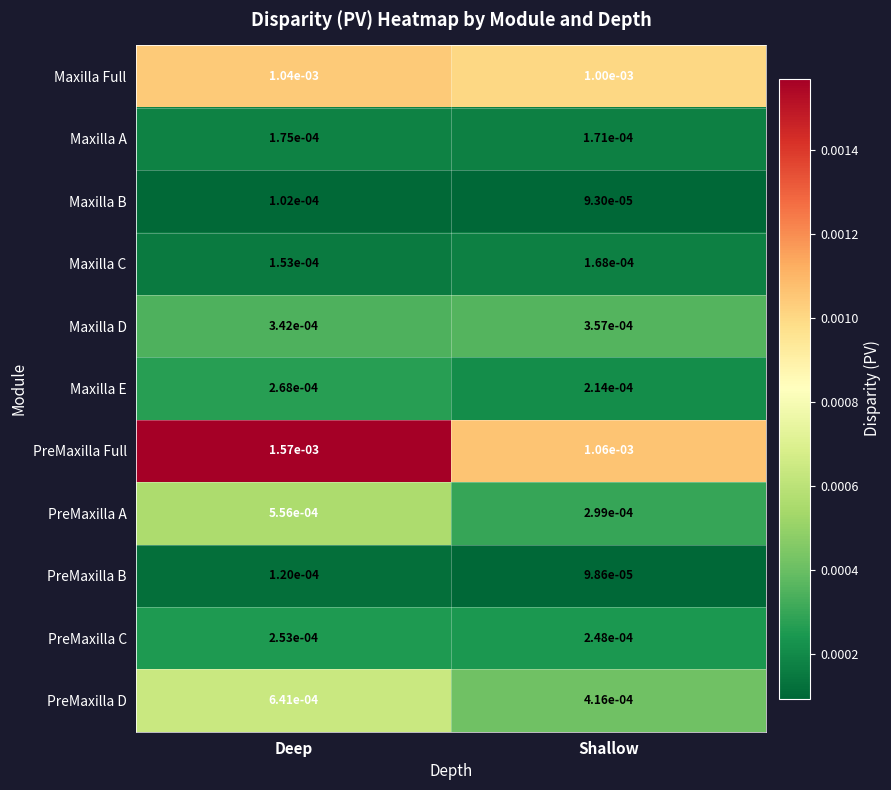

At which category does the chart reach its peak across all series?

Deep